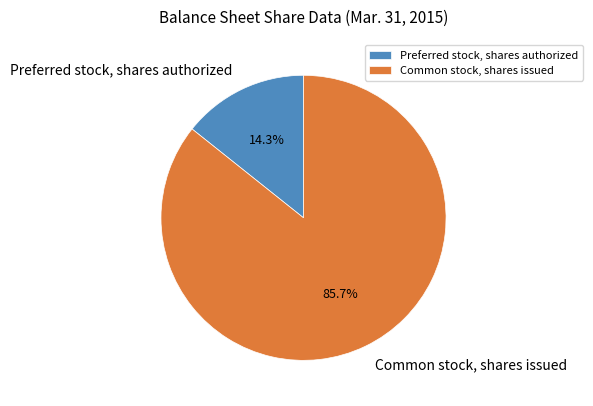

The Common stock, shares issued slice represents 73% of the pie. True or false?

False